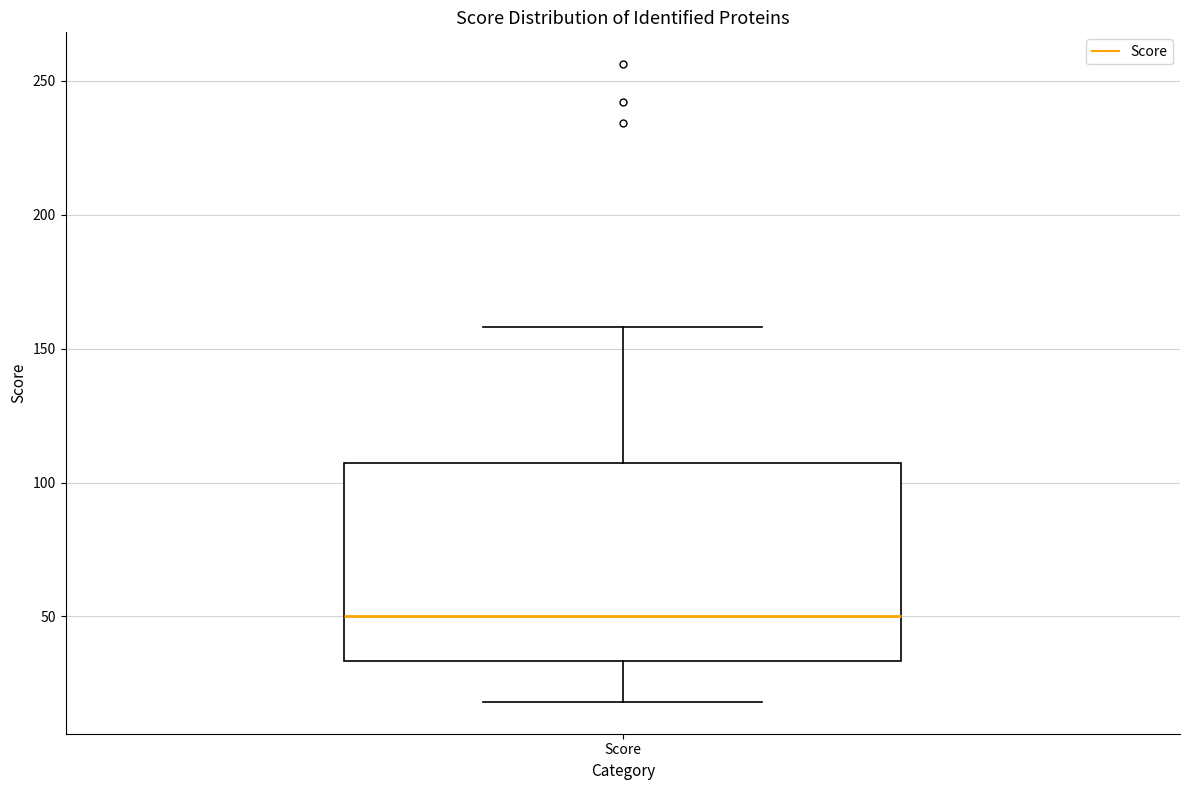

Read this box plot against the y-axis: the position of the median line, the range covered by the box, and the ends of both whiskers. The values are not printed on the chart, so give them approximately, as read against the axis.

median 50, box 35 to 105, whiskers 20 to 160